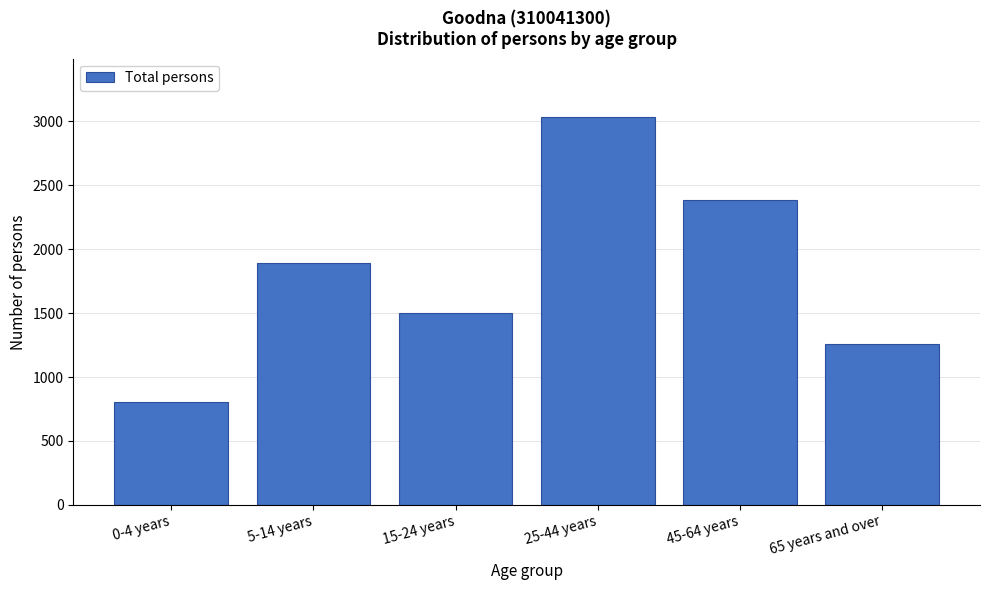

Reading left to right, extract all data points from this chart.

808	1890	1500	3035	2384	1260